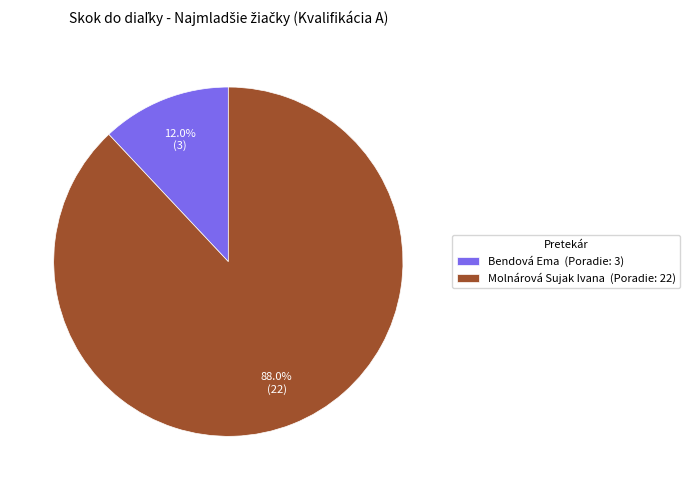

Approximately how many times larger is the value at Molnárová Sujak Ivana compared to Bendová Ema?

7.3